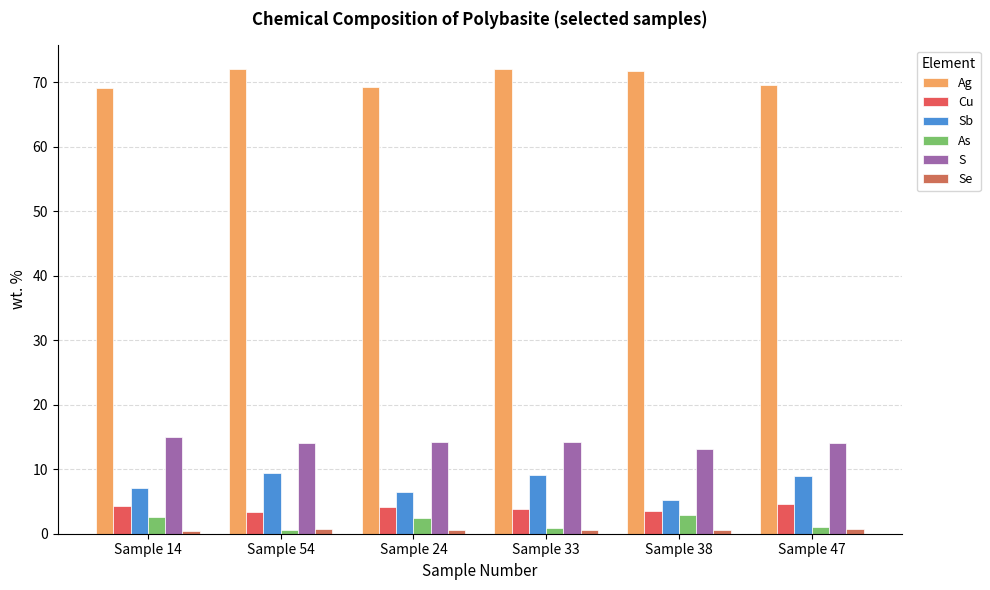

Rank the series by their maximum value, from highest to lowest.

Ag, S, Sb, Cu, As, Se